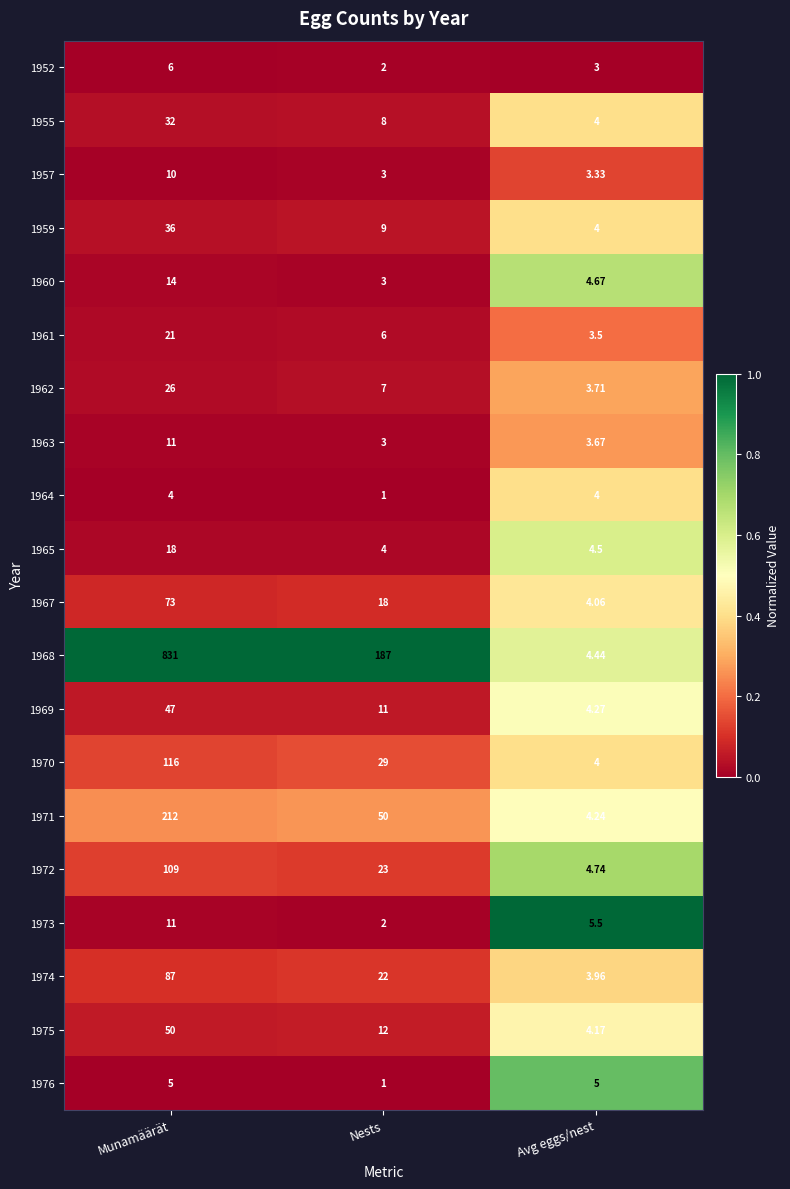

How many distinct data groups are displayed?

20